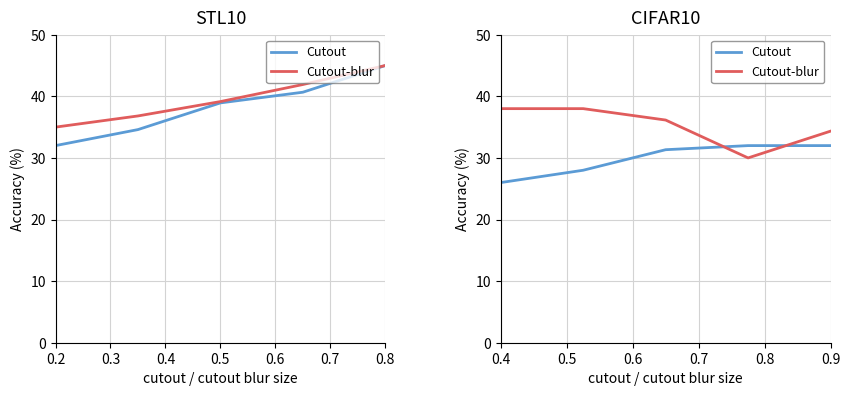

In Cutout-blur, how many points are lower than both neighbors (excluding endpoints)?

1